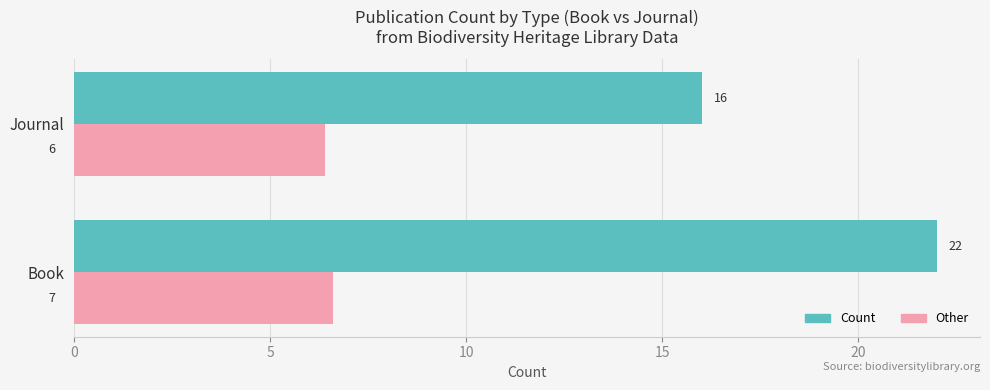

Which series has the widest spread of values?

Count